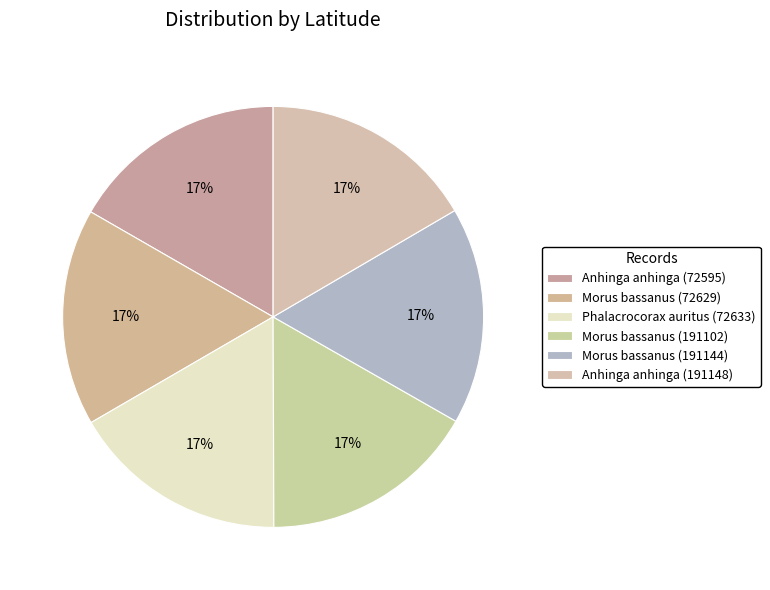

How many segments does this pie chart have?

6